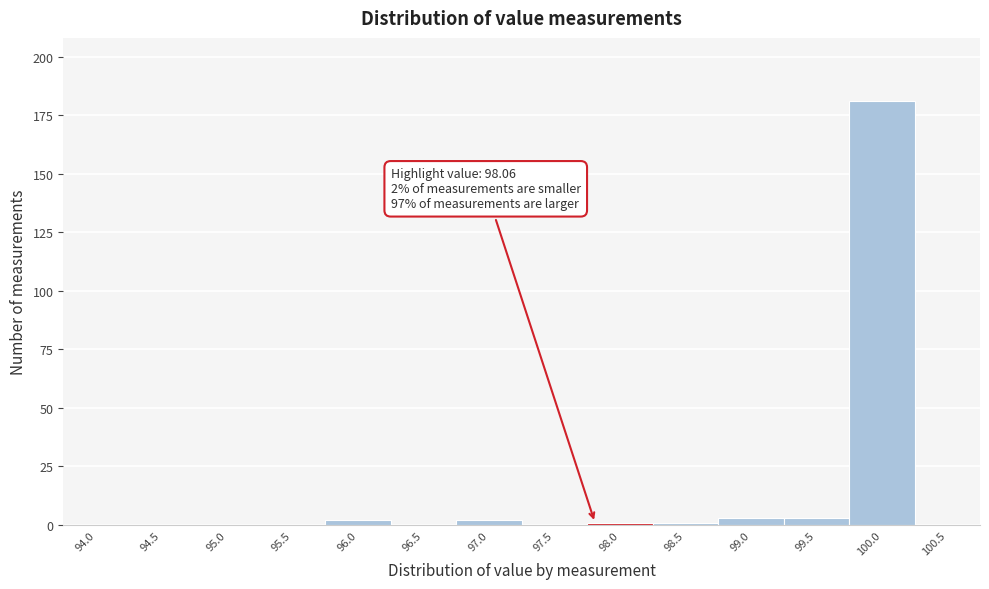

Reading left to right, list all the values displayed in this chart.

94.0=0	94.5=0	95.0=0	95.5=0	96.0=2	96.5=0	97.0=2	97.5=0	98.0=1	98.5=1	99.0=3	99.5=3	100.0=181	100.5=0